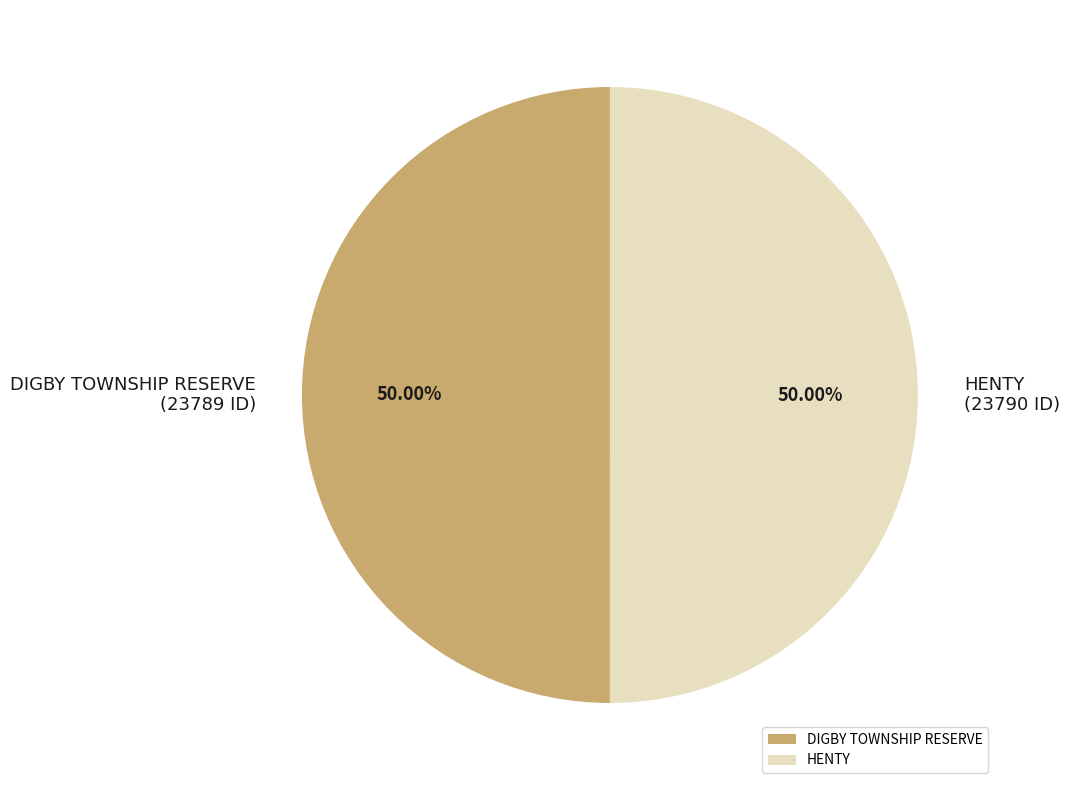

To the nearest percent, what portion does DIGBY TOWNSHIP RESERVE represent?

50%